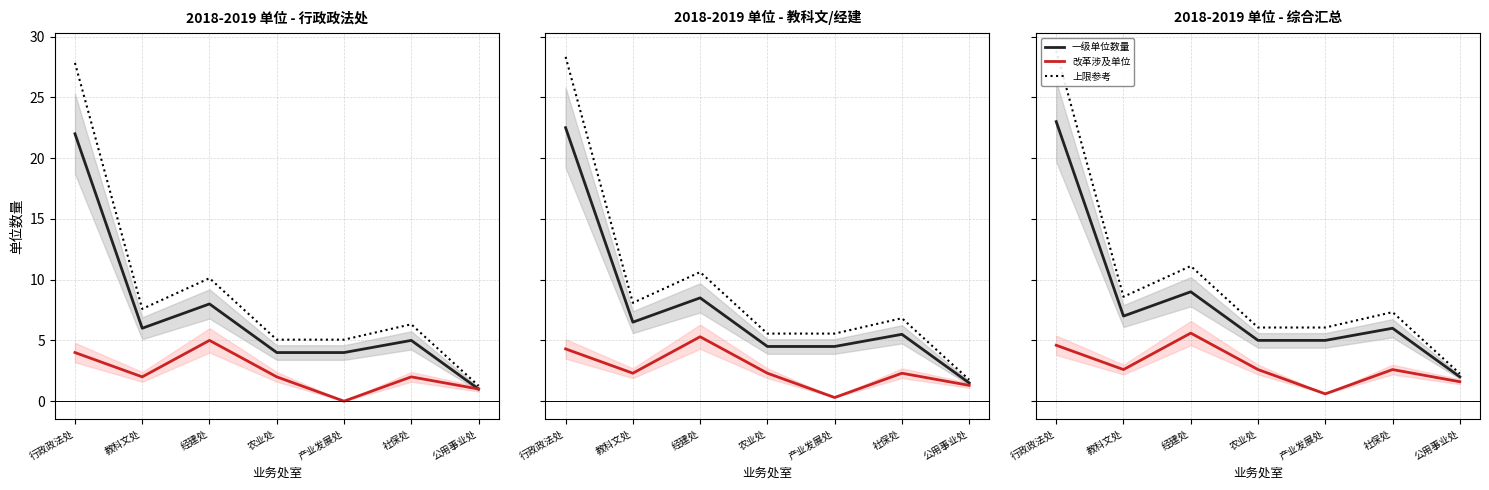

What are all the series names shown in the legend?

一级单位数量, 改革涉及单位, 上限参考